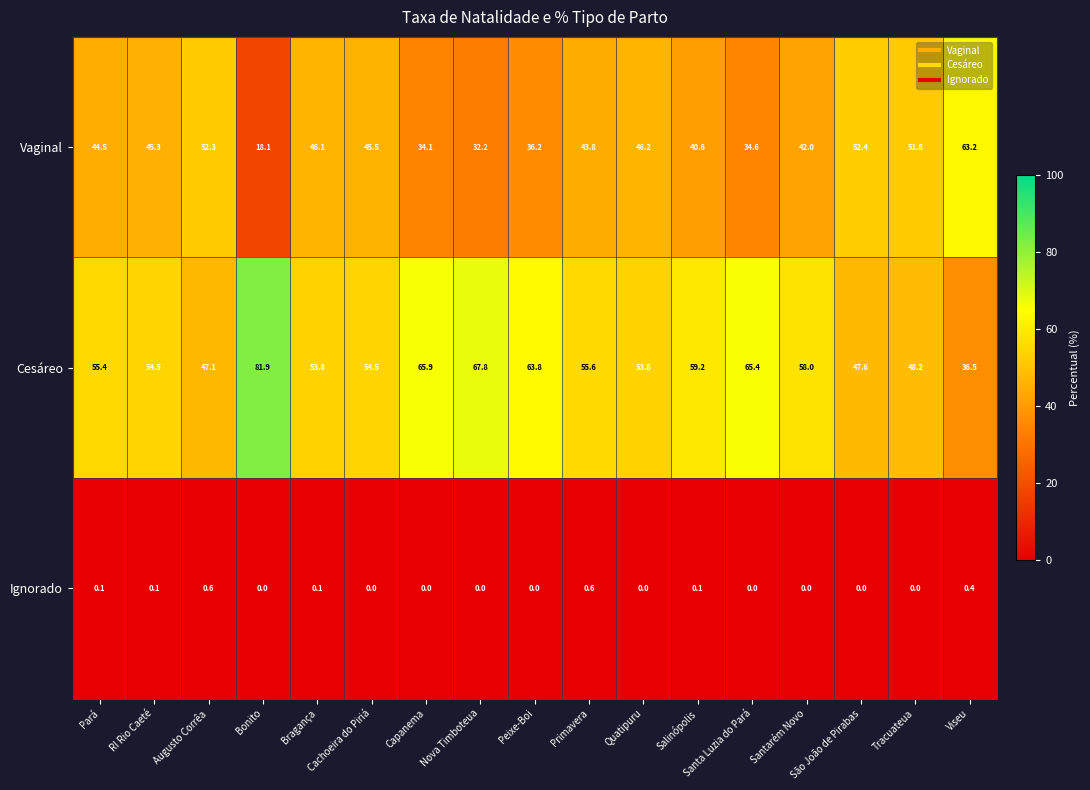

At which label is Vaginal closest to 40?

Salinópolis